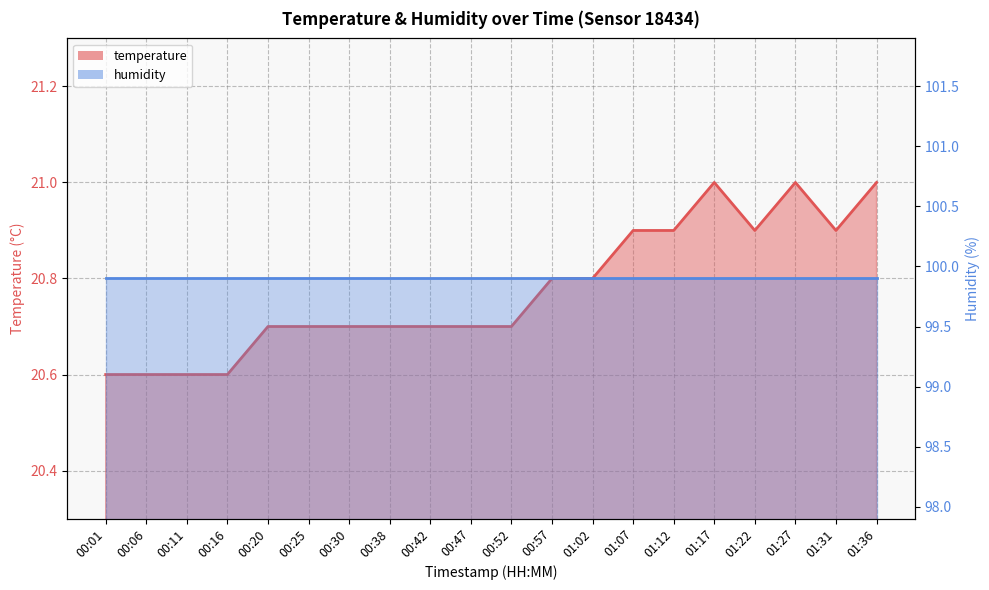

Reading right to left, transcribe all the data shown in this chart.

01:36=21.0	01:31=20.9	01:27=21.0	01:22=20.9	01:17=21.0	01:12=20.9	01:07=20.9	01:02=20.8	00:57=20.8	00:52=20.7	00:47=20.7	00:42=20.7	00:38=20.7	00:30=20.7	00:25=20.7	00:20=20.7	00:16=20.6	00:11=20.6	00:06=20.6	00:01=20.6